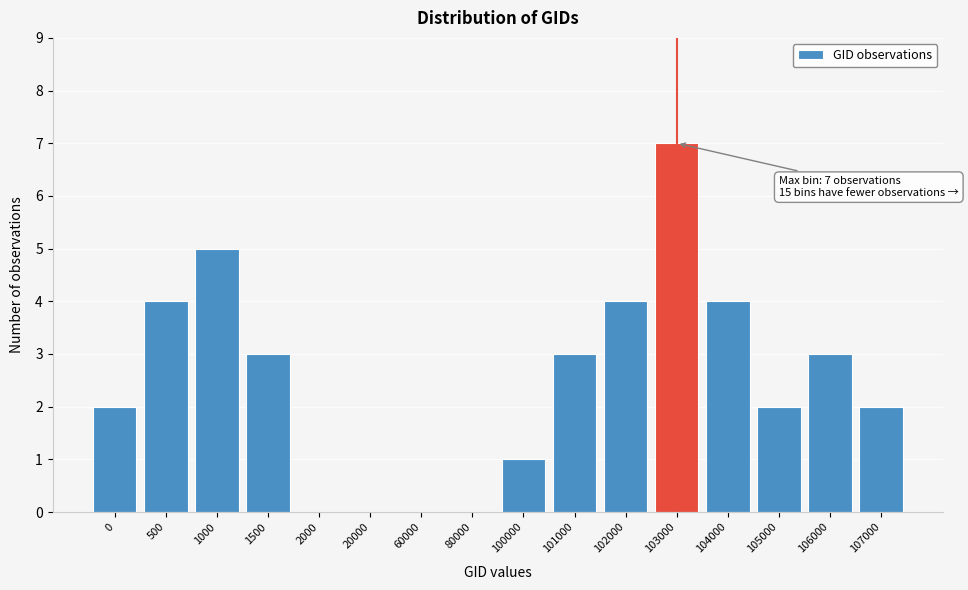

Reading left to right, list all the values displayed in this chart.

0=2	500=4	1000=5	1500=3	2000=0	20000=0	60000=0	80000=0	100000=1	101000=3	102000=4	103000=7	104000=4	105000=2	106000=3	107000=2